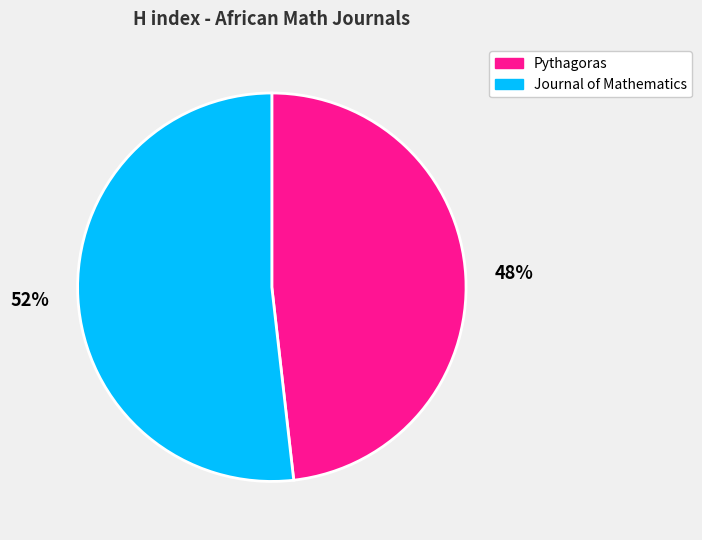

Rank the categories by value from highest to lowest.

Journal of Mathematics, Pythagoras